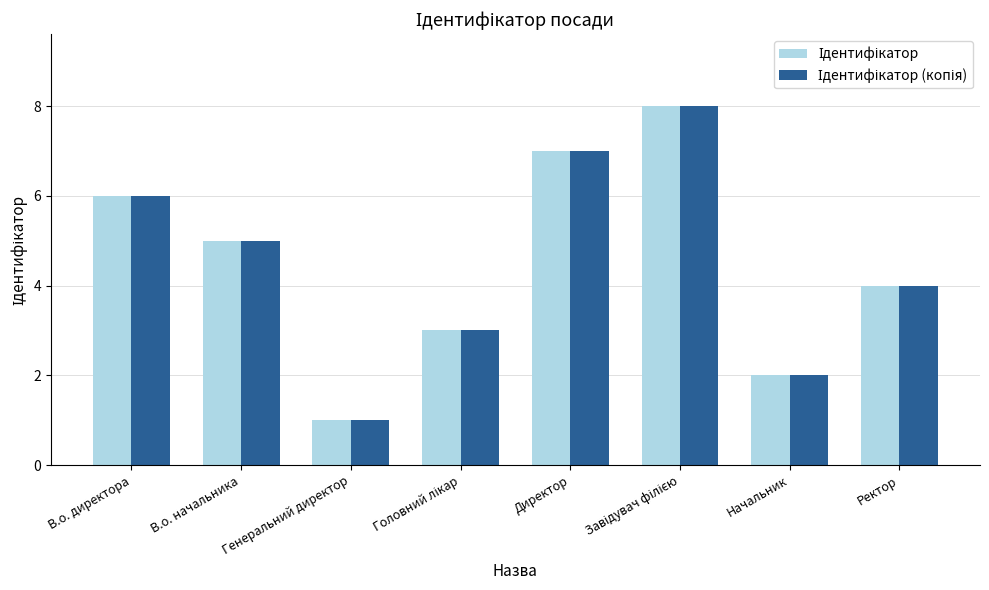

What is the greatest value displayed?

8